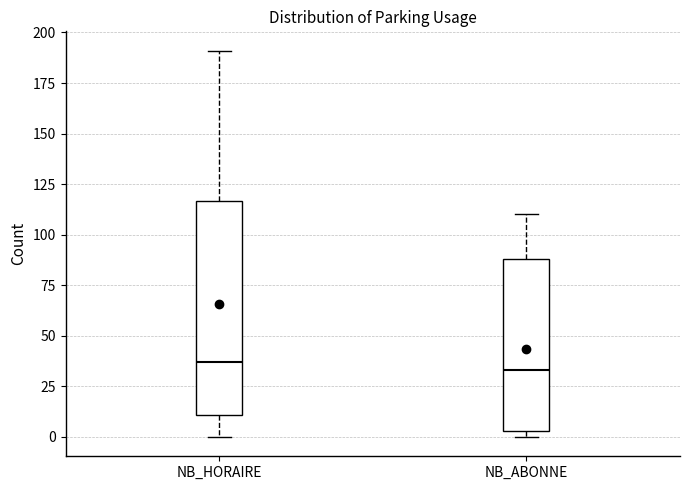

Where does the lower whisker of the box for NB_HORAIRE end on the y-axis? The values are not printed on the chart, so give them approximately, as read against the axis.

0